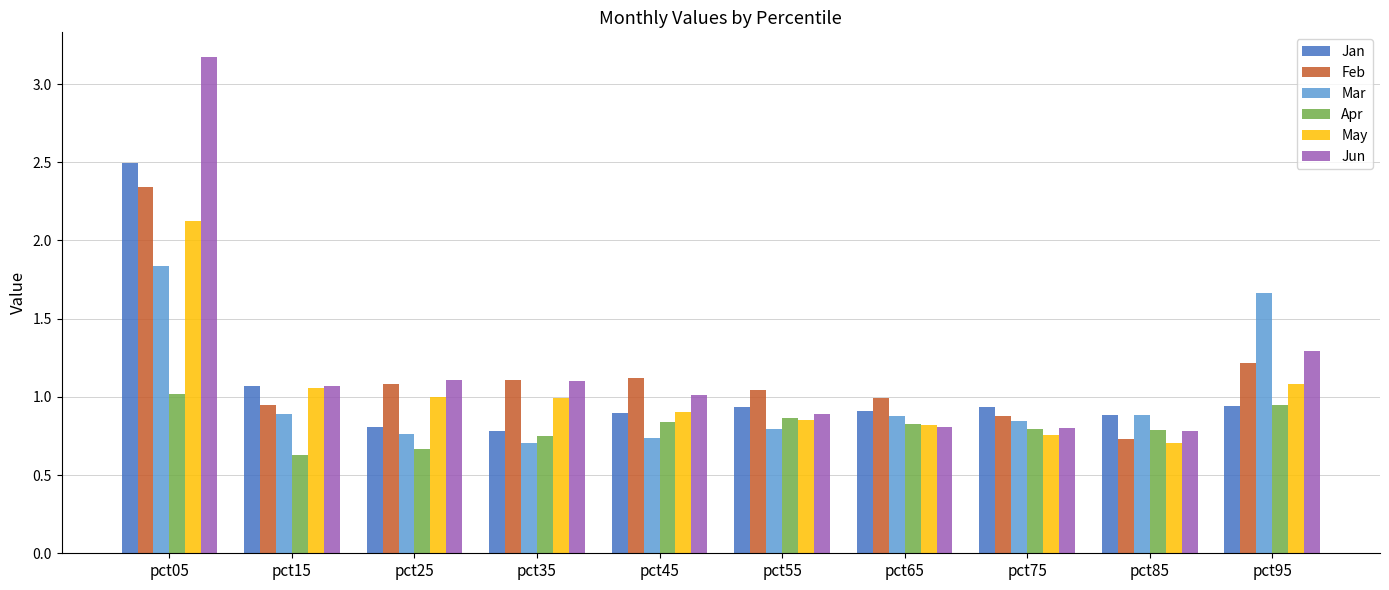

At which category is the sum across all series the highest?

pct05